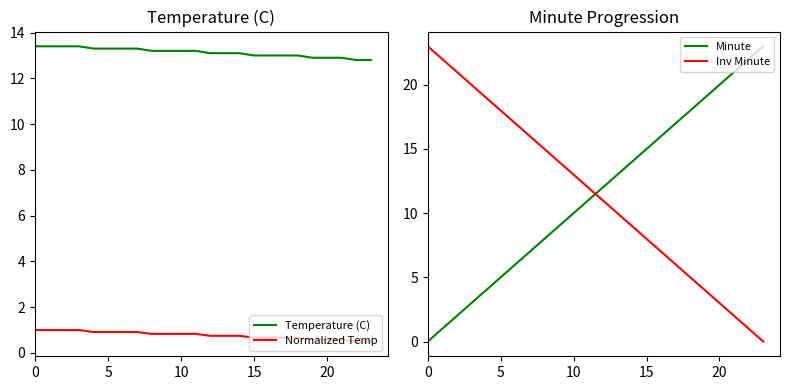

Is it true that Inv Minute equals 2.0 at 21?

True